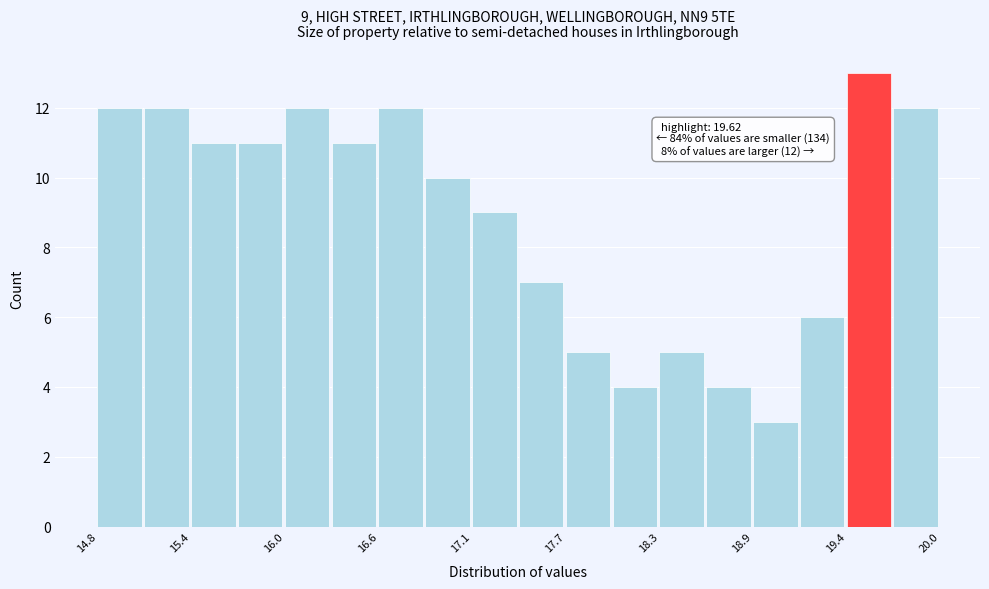

Around what value on the x-axis is the tallest bar? Give the approximate position of its centre, as read against the axis.

19.6